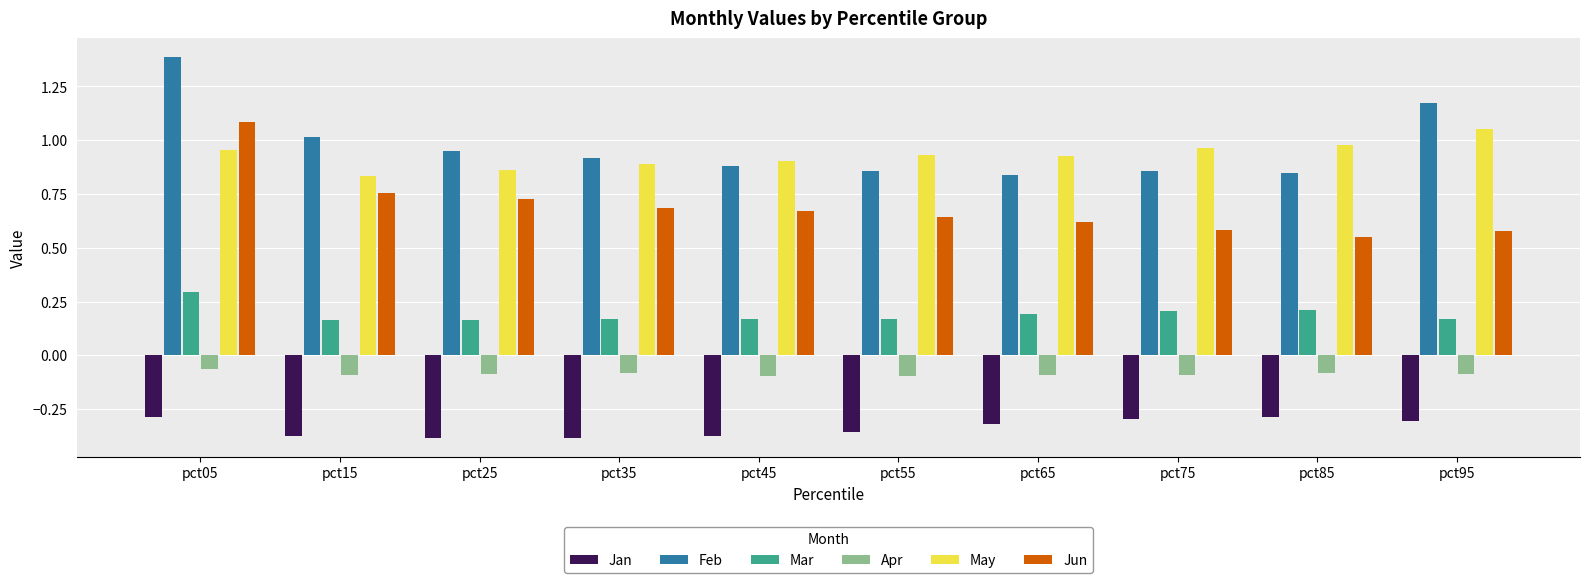

How many bars are there in each group?

6